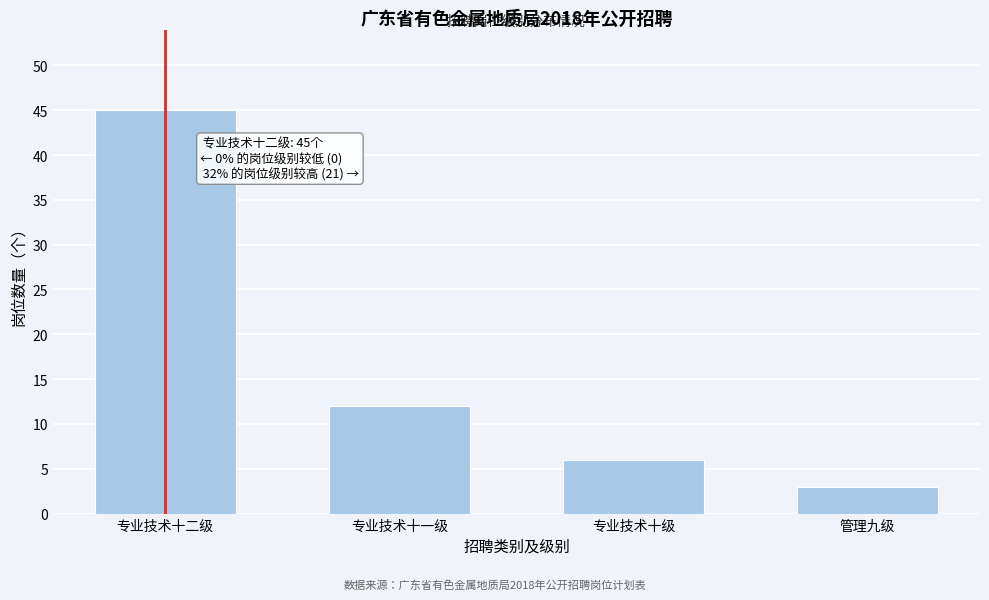

Reading right to left, transcribe all the data shown in this chart.

管理九级=3	专业技术十级=6	专业技术十一级=12	专业技术十二级=45